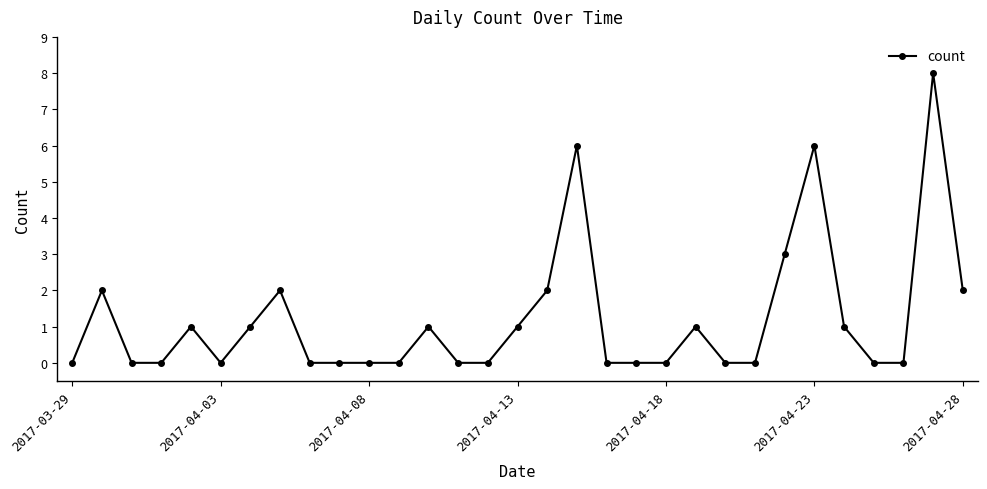

What is the greatest value displayed?

8